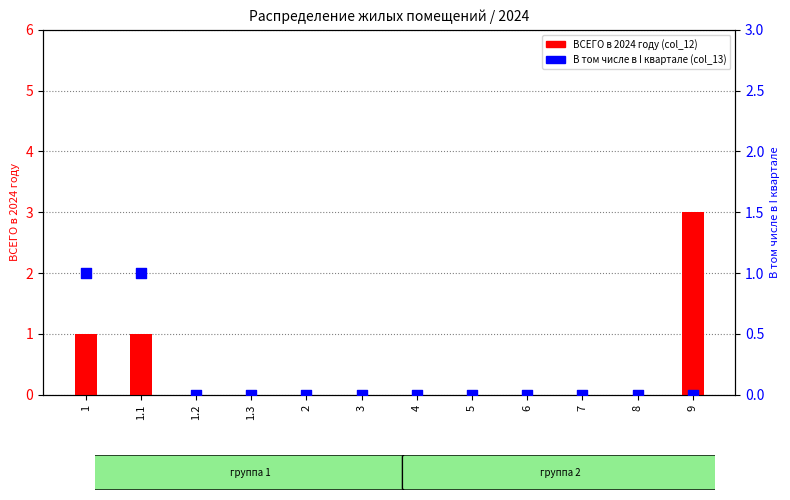

At which category is the sum across all series the highest?

9